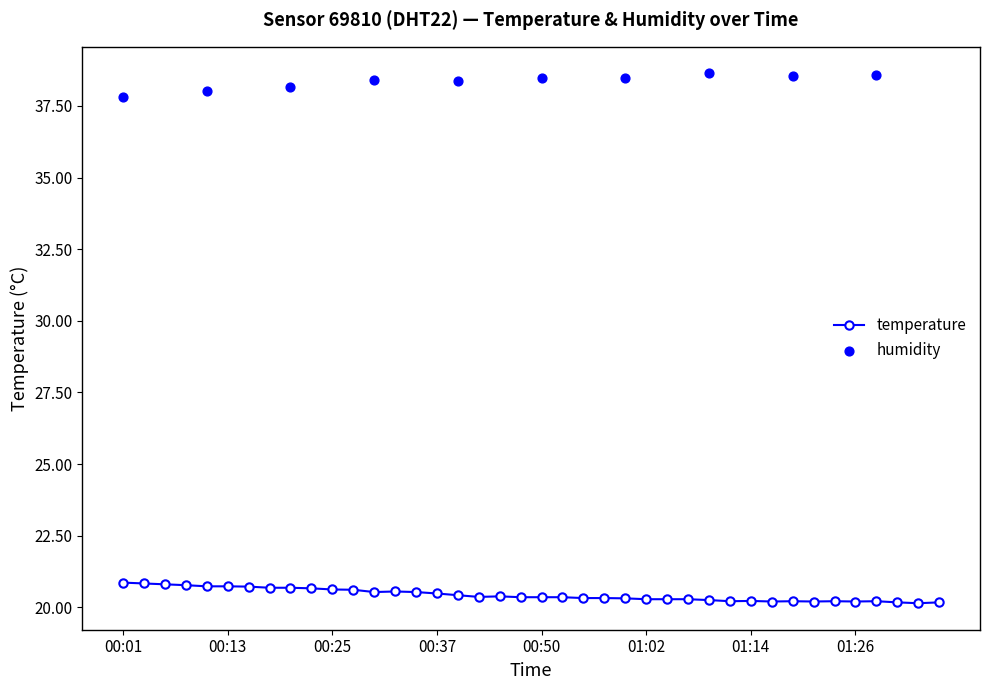

What is the change in value from 00:52 to 01:11?

-0.1